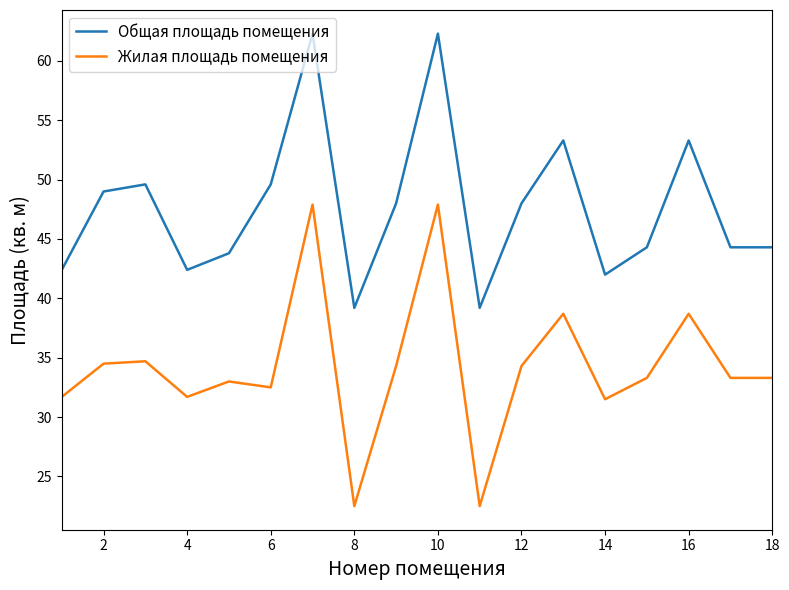

True or false: Общая площадь помещения and Жилая площадь помещения intersect in this chart.

False